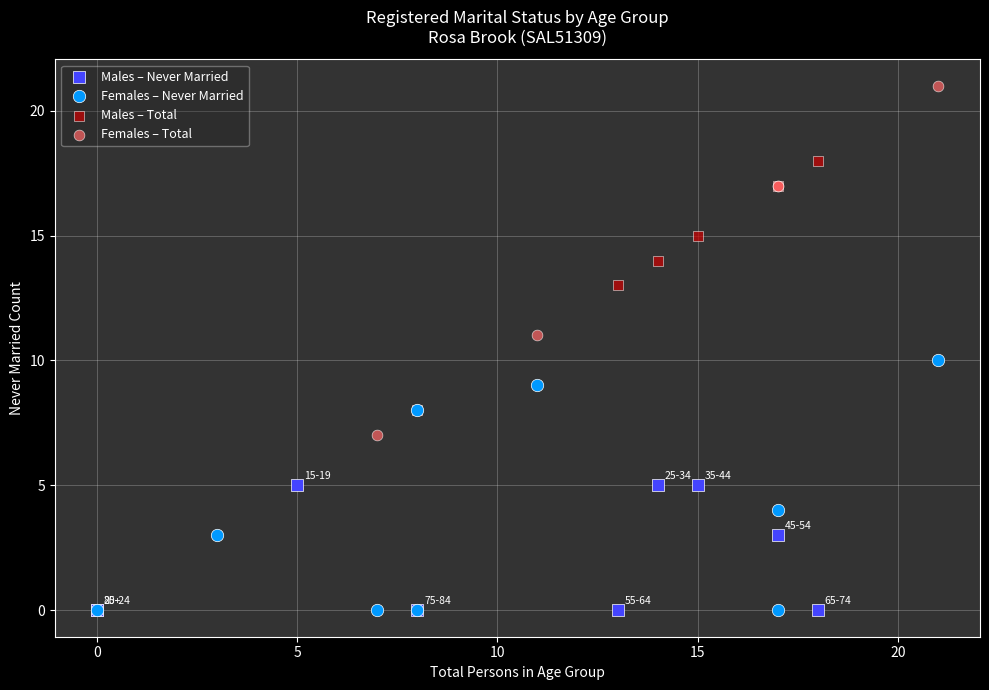

Which series has the largest Y range (max minus min)?

Females – Total